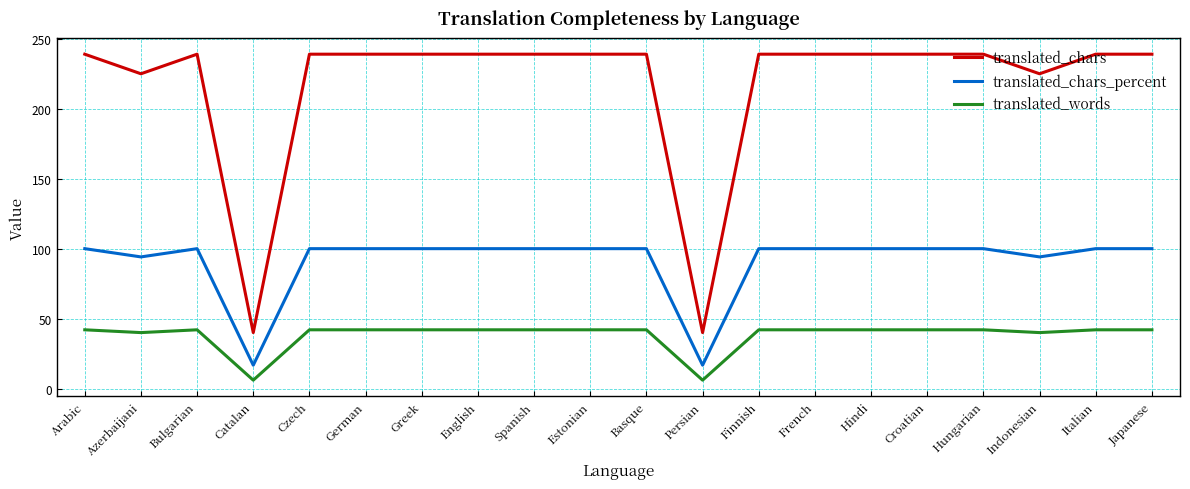

Reading left to right, list all the values displayed in this chart.

translated_chars: Arabic=239.0	Azerbaijani=225.0	Bulgarian=239.0	Catalan=40.0	Czech=239.0	German=239.0	Greek=239.0	English=239.0	Spanish=239.0	Estonian=239.0	Basque=239.0	Persian=40.0	Finnish=239.0	French=239.0	Hindi=239.0	Croatian=239.0	Hungarian=239.0	Indonesian=225.0	Italian=239.0	Japanese=239.0
translated_chars_percent: Arabic=100.0	Azerbaijani=94.1	Bulgarian=100.0	Catalan=16.7	Czech=100.0	German=100.0	Greek=100.0	English=100.0	Spanish=100.0	Estonian=100.0	Basque=100.0	Persian=16.7	Finnish=100.0	French=100.0	Hindi=100.0	Croatian=100.0	Hungarian=100.0	Indonesian=94.1	Italian=100.0	Japanese=100.0
translated_words: Arabic=42.0	Azerbaijani=40.0	Bulgarian=42.0	Catalan=6.0	Czech=42.0	German=42.0	Greek=42.0	English=42.0	Spanish=42.0	Estonian=42.0	Basque=42.0	Persian=6.0	Finnish=42.0	French=42.0	Hindi=42.0	Croatian=42.0	Hungarian=42.0	Indonesian=40.0	Italian=42.0	Japanese=42.0